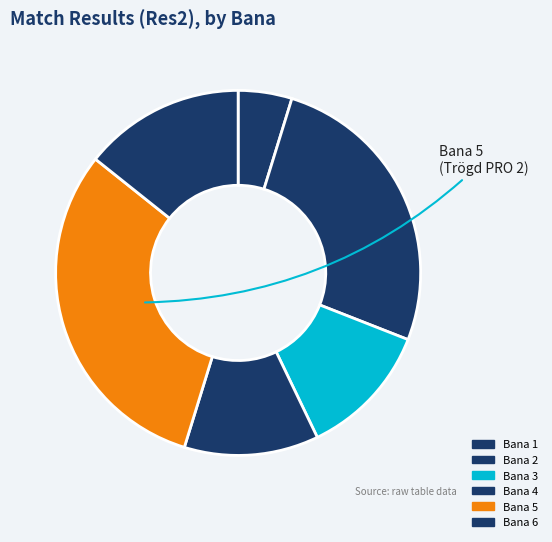

Count the number of slices in the pie.

6